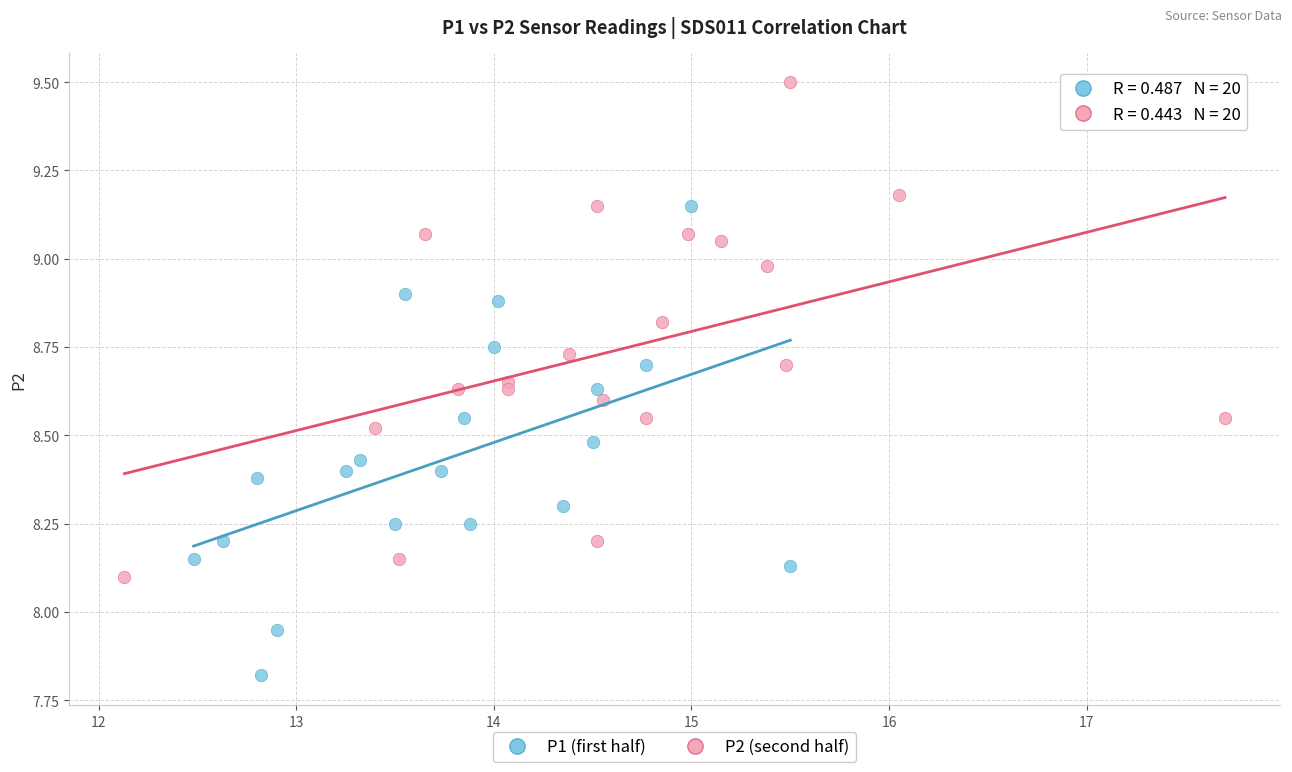

Which series reaches the maximum Y coordinate?

P2 (second half)